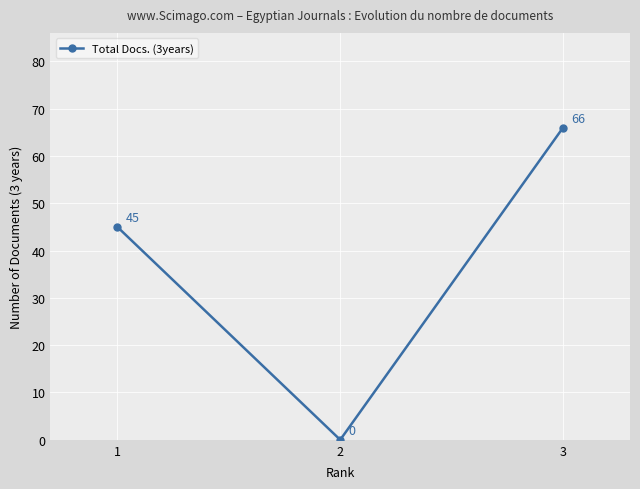

Which has a higher value, 3 or 1?

3